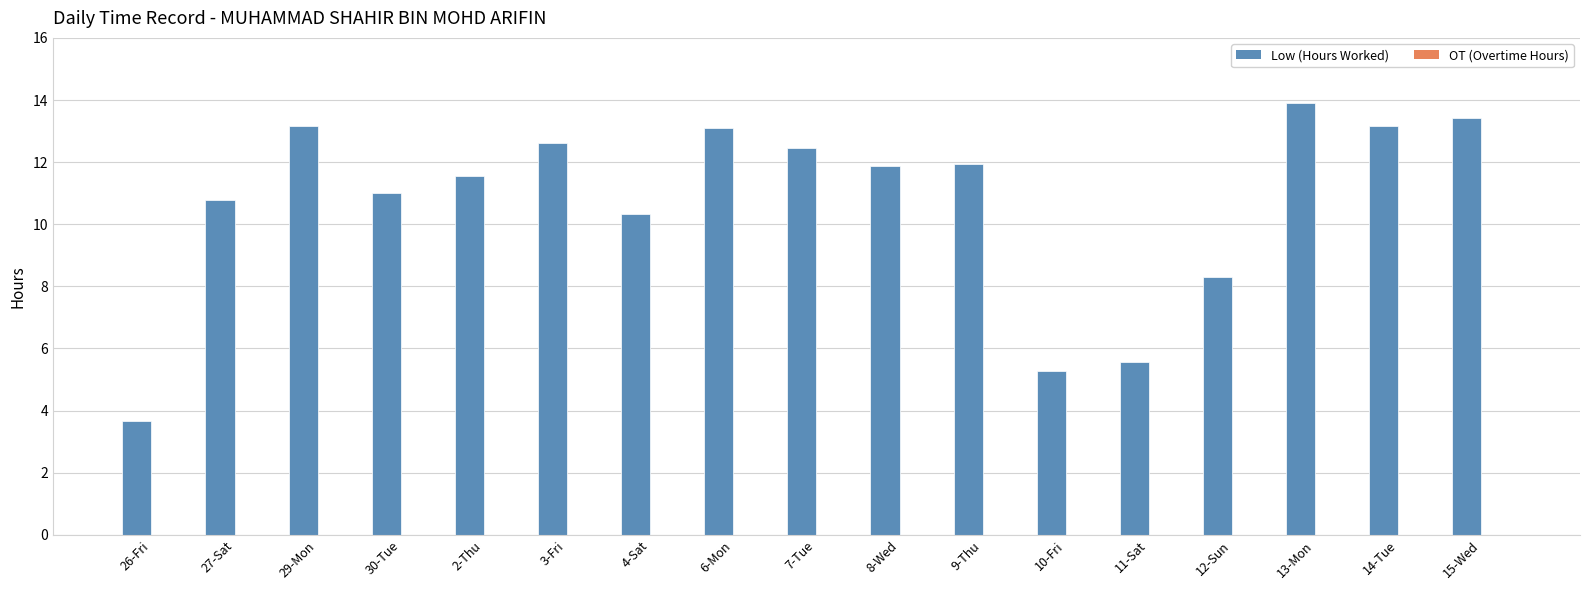

How many bars are there in total?

17